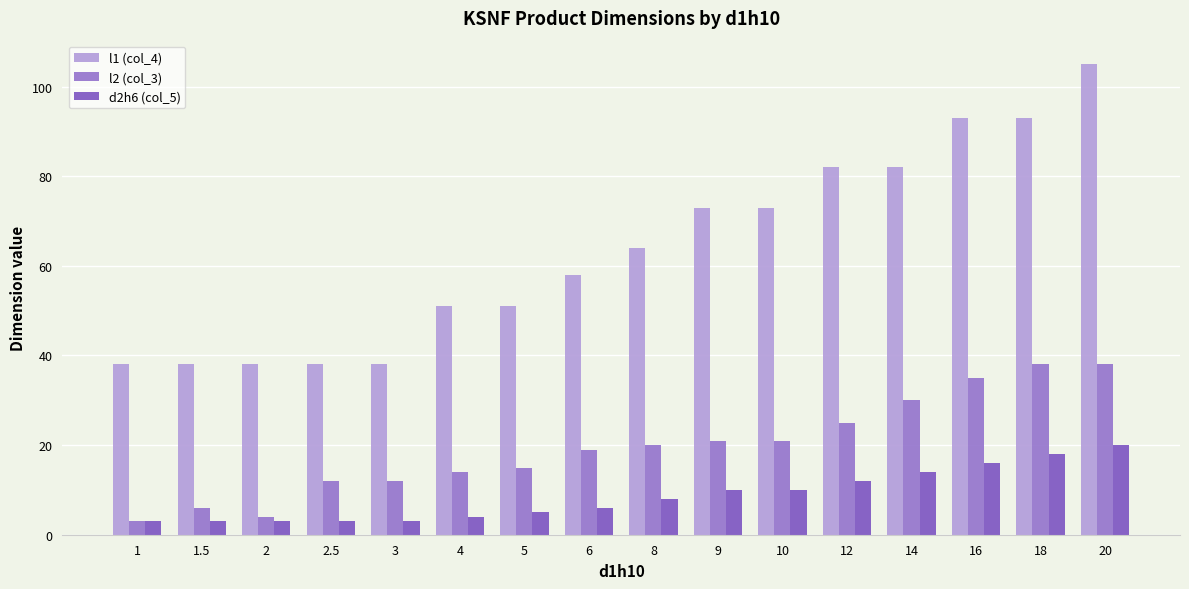

What is the total value across all series at 10?

104